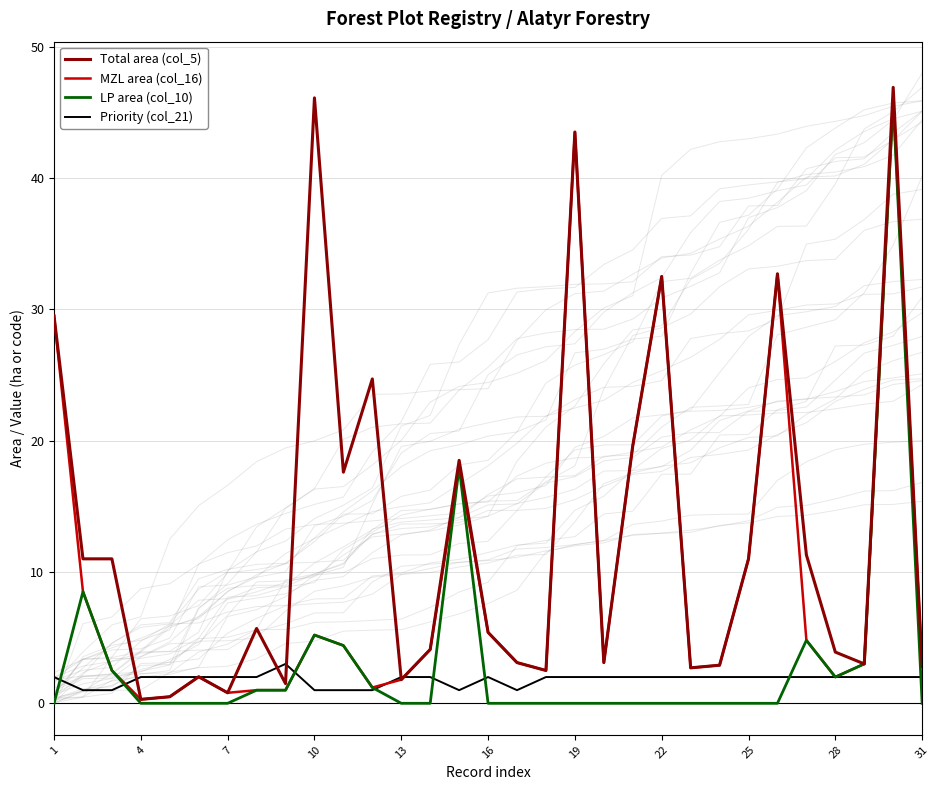

Rank the series by their maximum value, from lowest to highest.

Priority (col_21), MZL area (col_16), LP area (col_10), Total area (col_5)